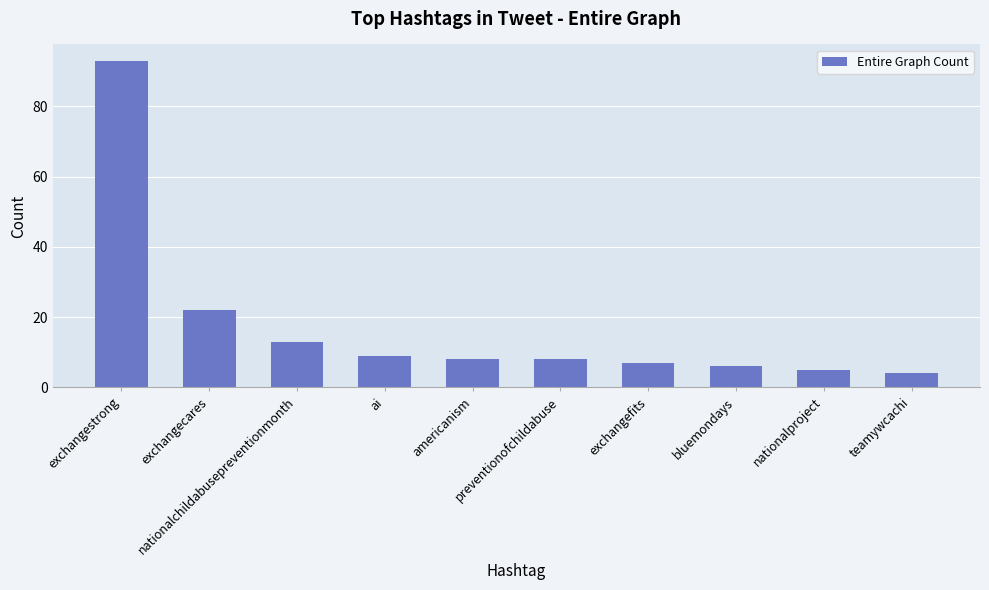

Where does the data first go above 8?

exchangestrong